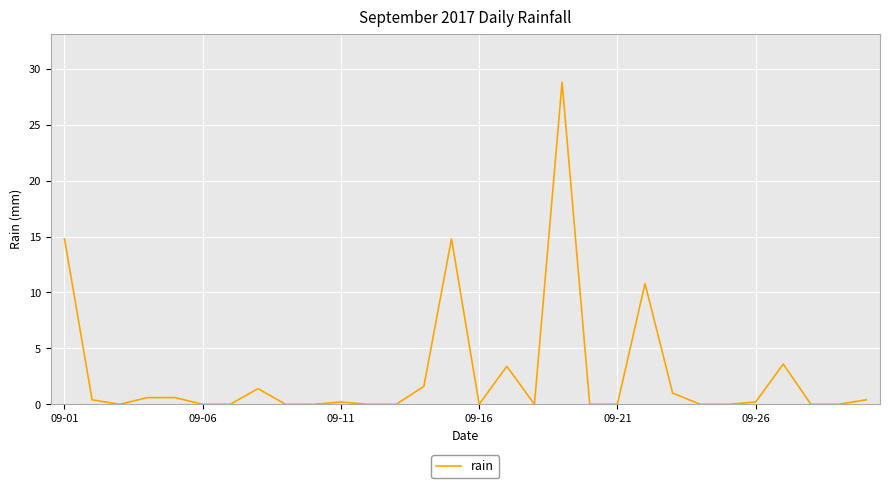

What is the greatest value displayed?

28.8